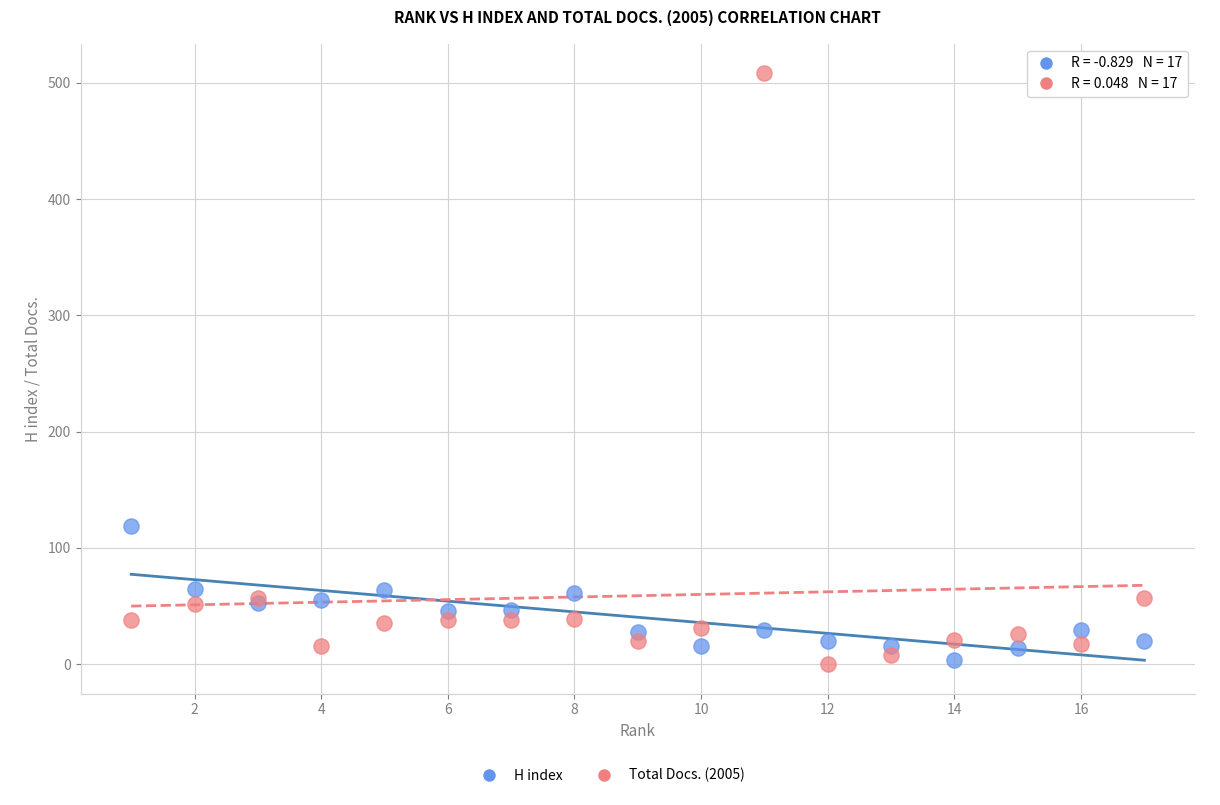

Across all series, what Y value is closest to 254?

119